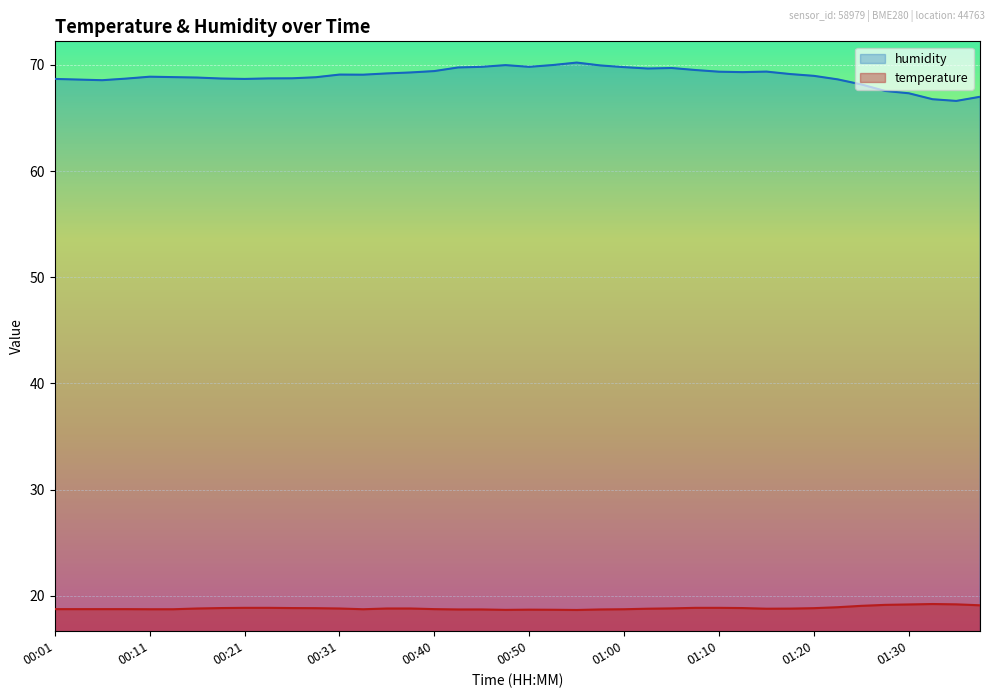

True or false: humidity and temperature intersect in this chart.

False